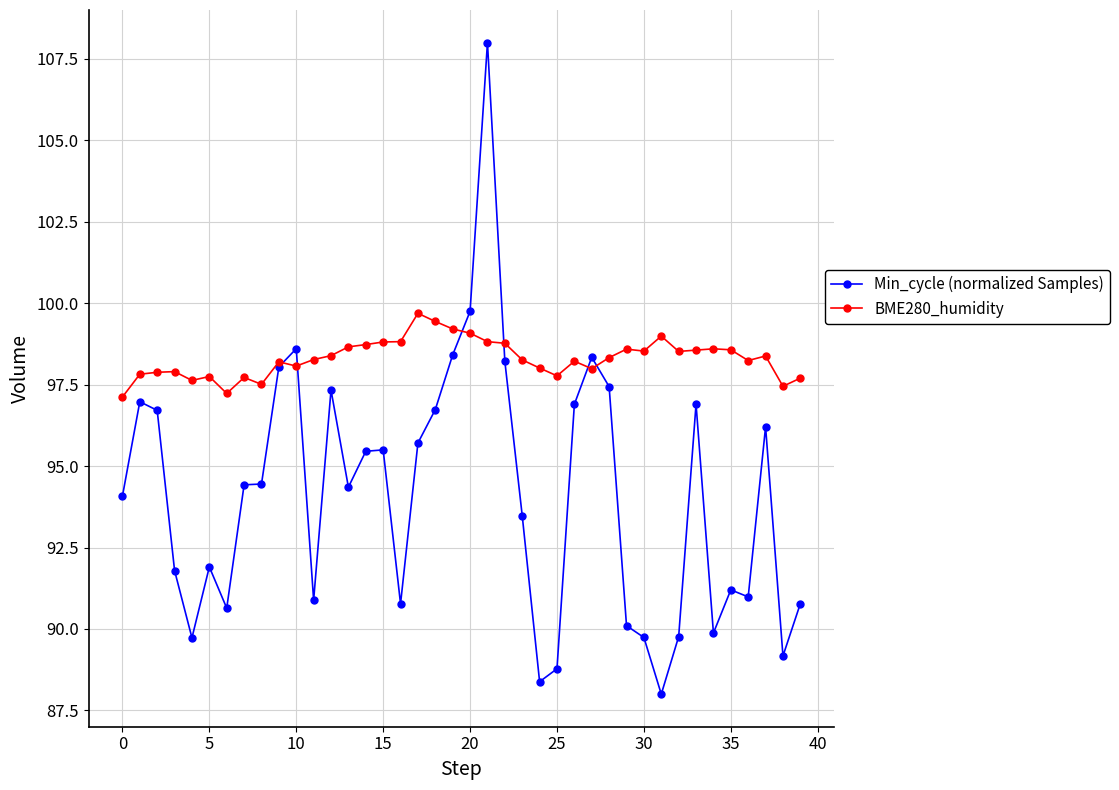

Count the number of categories in the chart.

40